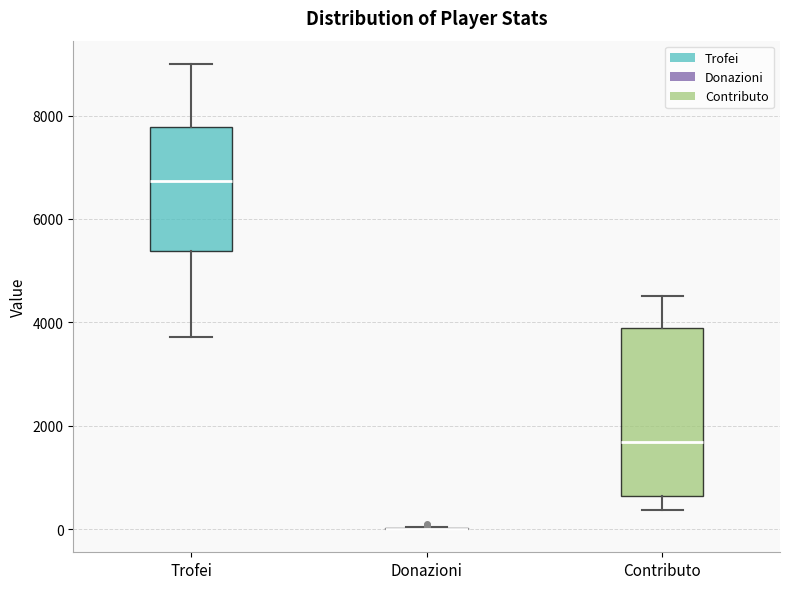

Which box is the tallest, from its lower edge to its upper edge?

Contributo